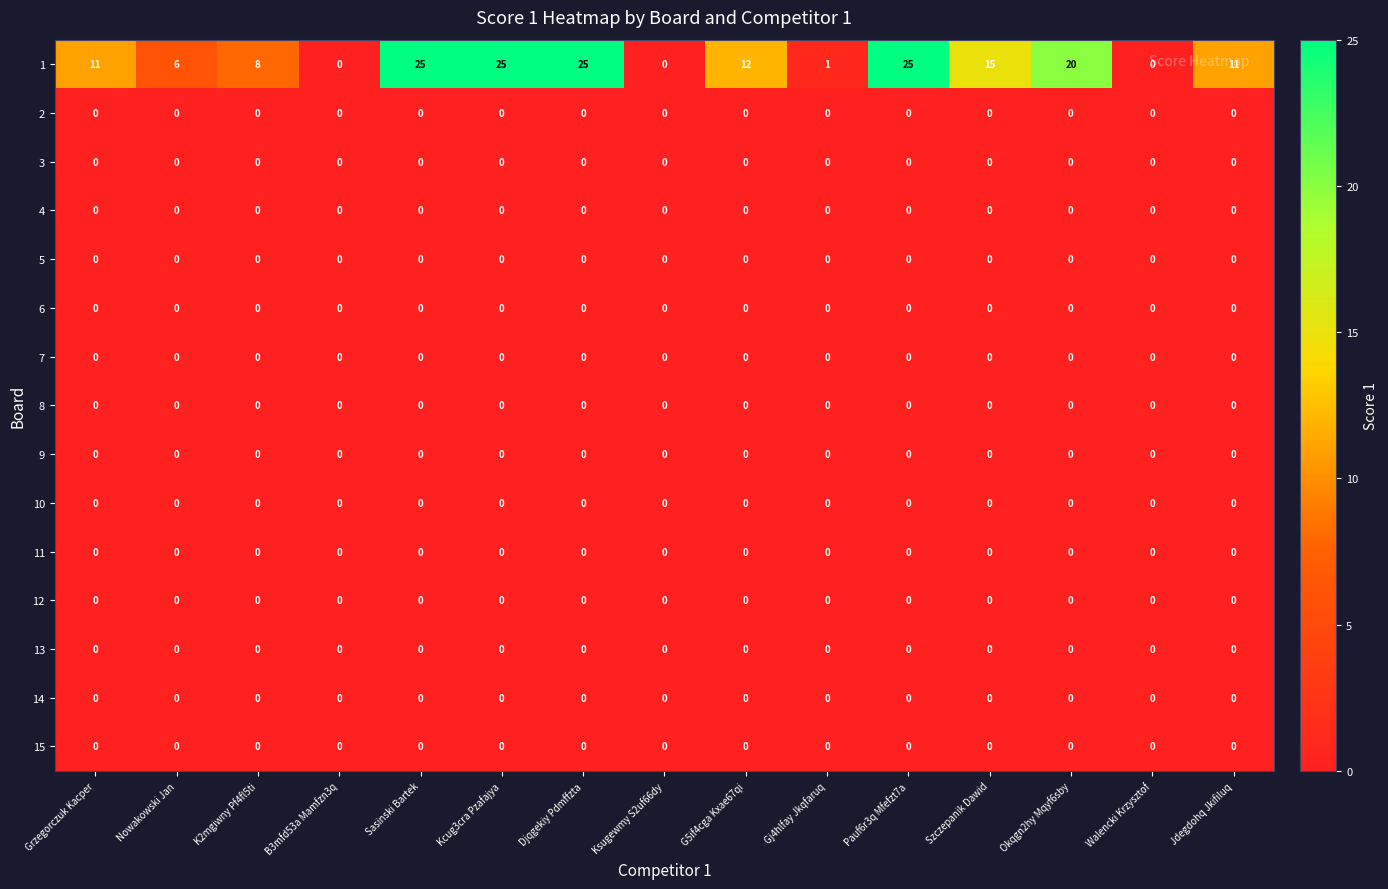

What is the total value across all series at Sasinski Bartek?

25